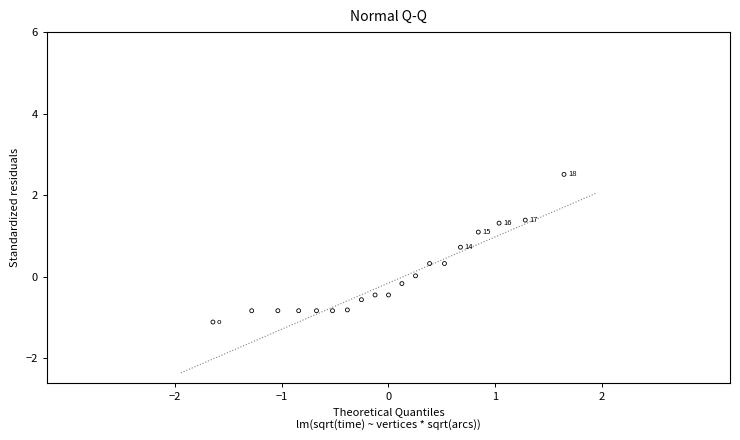

What is the range of X values (max minus min)?

3.3